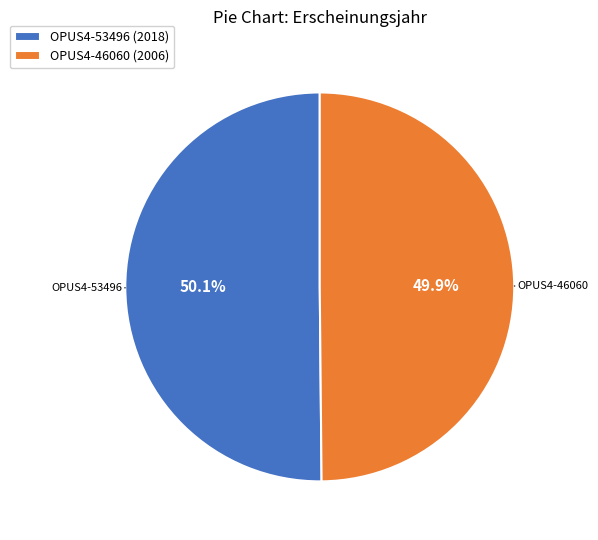

How many slices are in this pie chart?

2